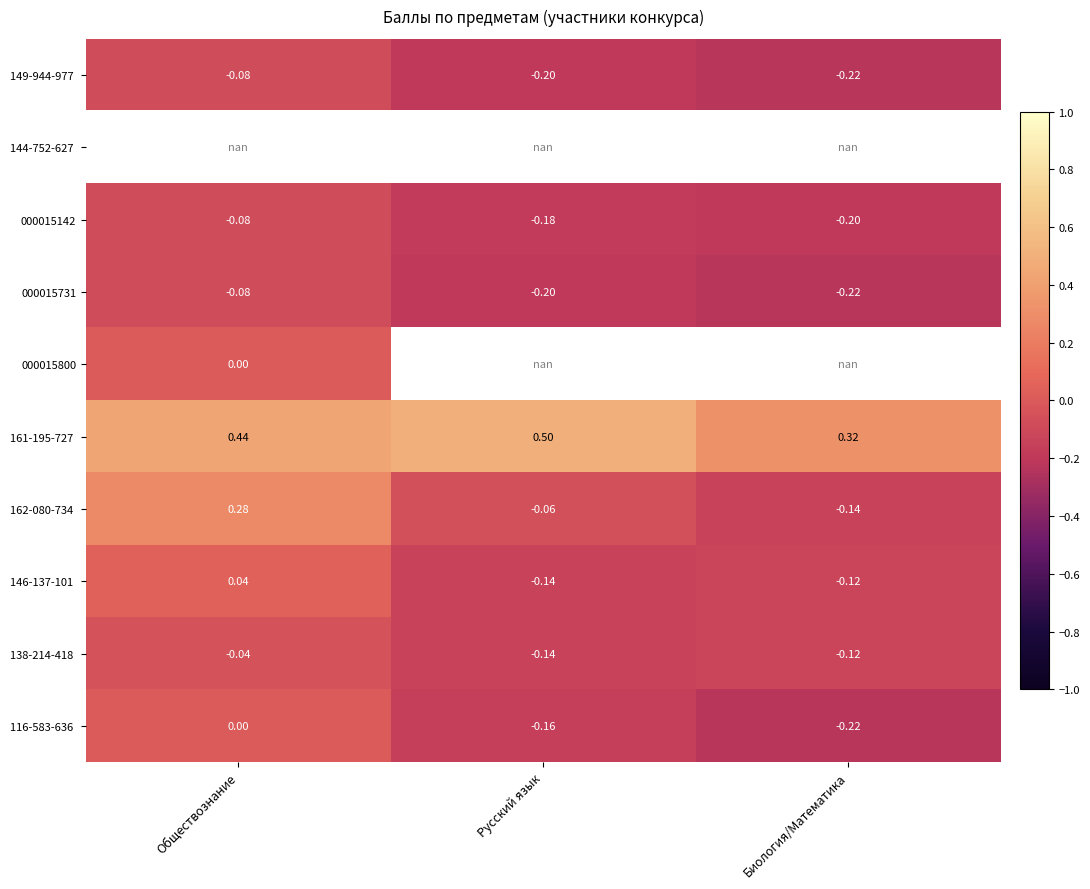

Between Биология/Математика and Русский язык, which is larger?

Русский язык